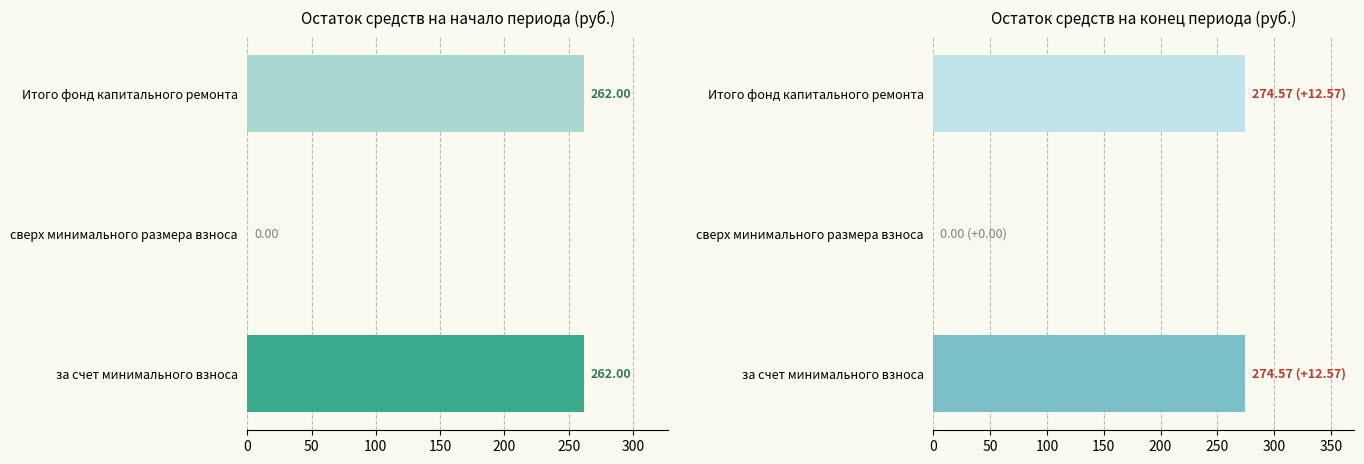

Which series has the largest total across all categories?

Остаток на конец периода